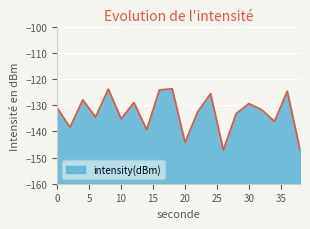

How many points are higher than both their immediate neighbors (excluding endpoints)?

7